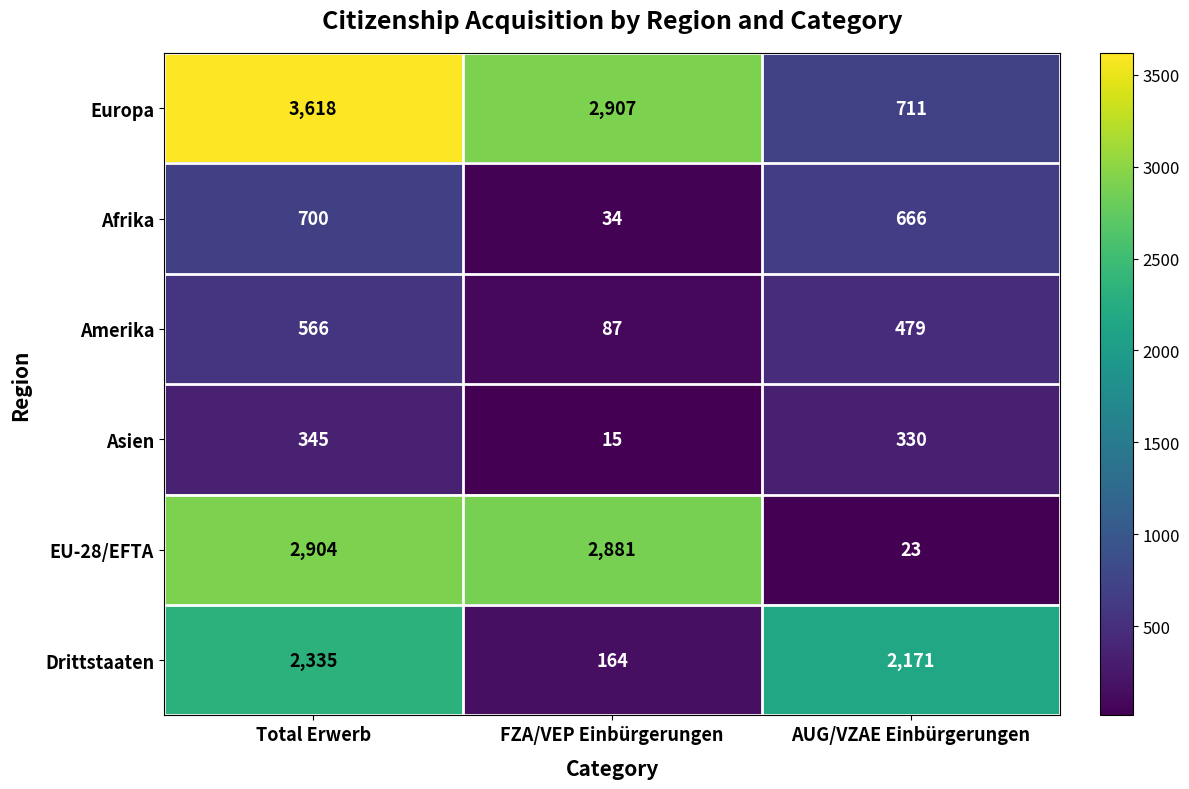

What is the difference between the maximum and minimum values in the EU-28/EFTA series?

2881